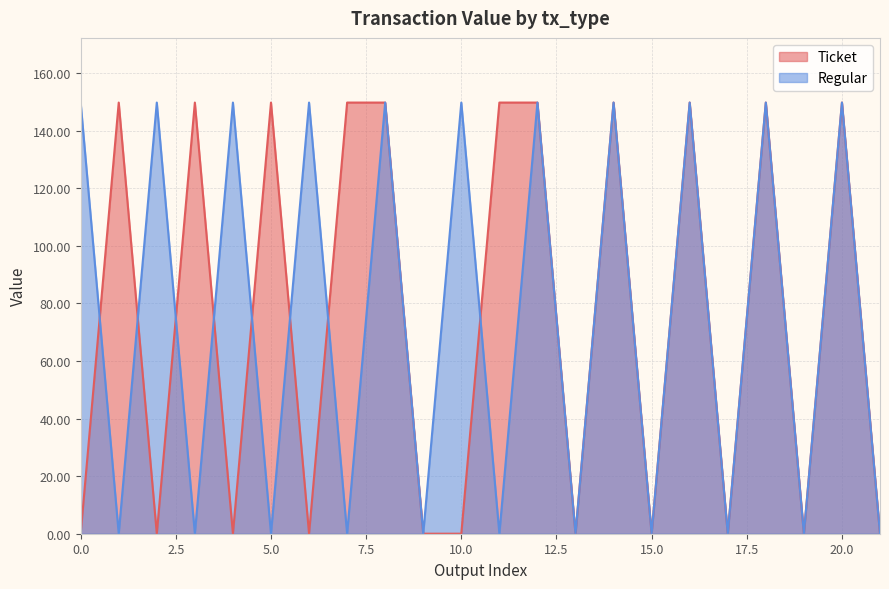

After their last crossing, which series has the higher values: Ticket or Regular?

Ticket